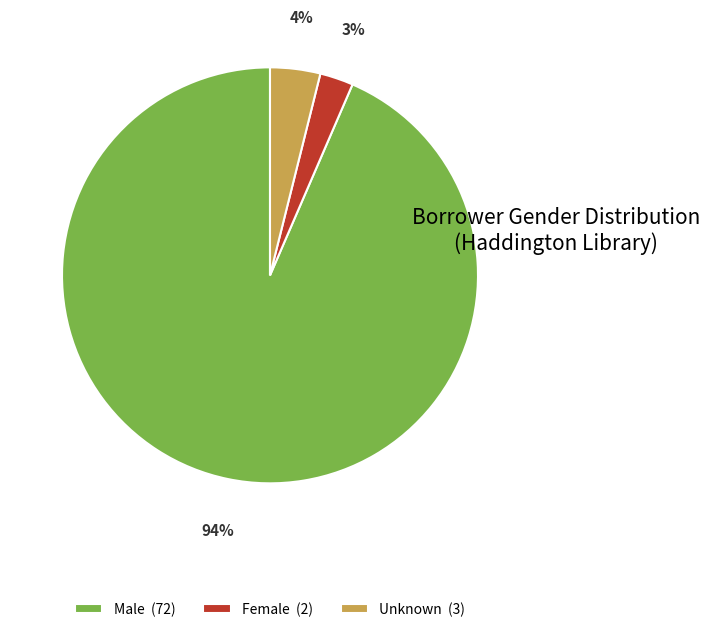

Is the sum of Female and Unknown greater than half?

No